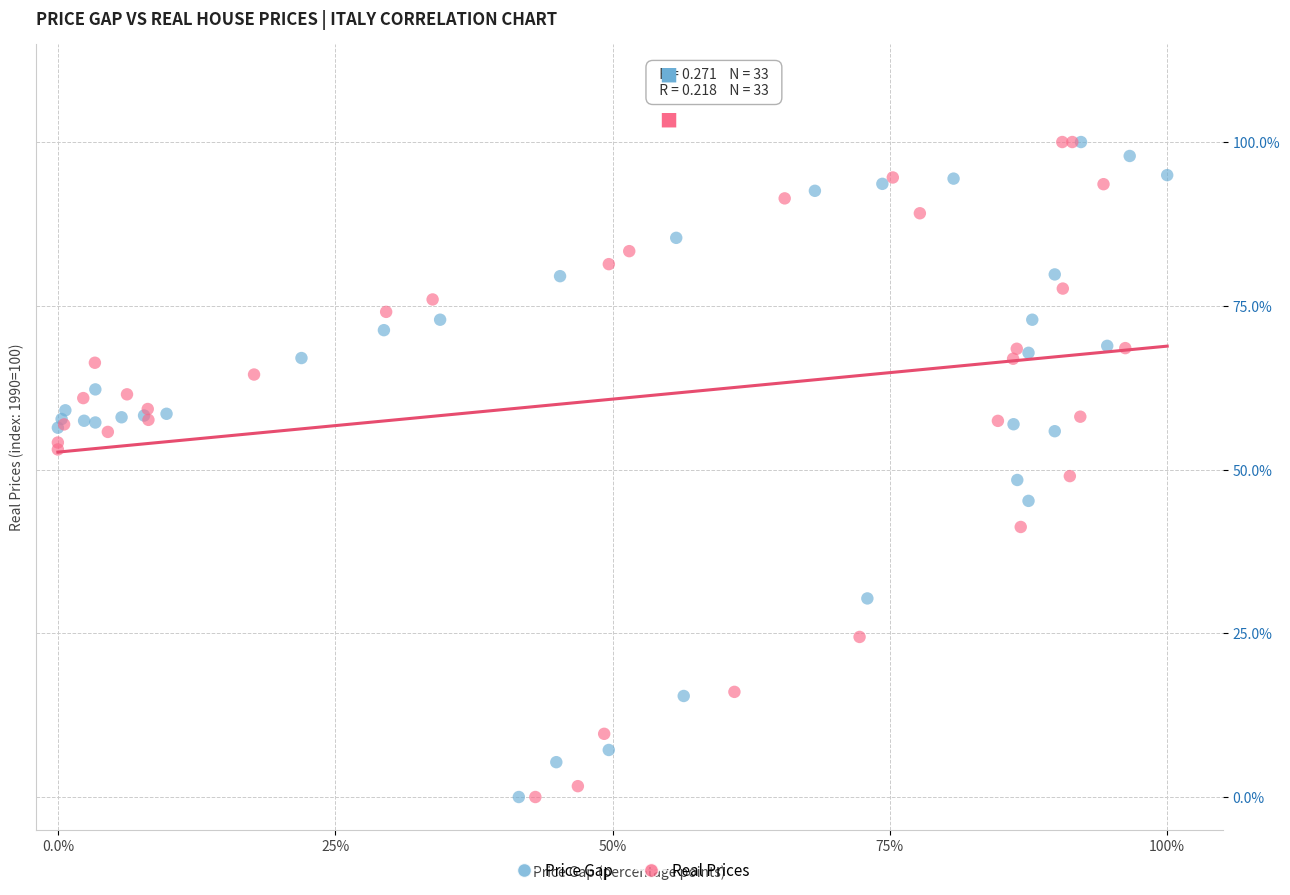

What are all the series names shown in the legend?

Price Gap, Real Prices